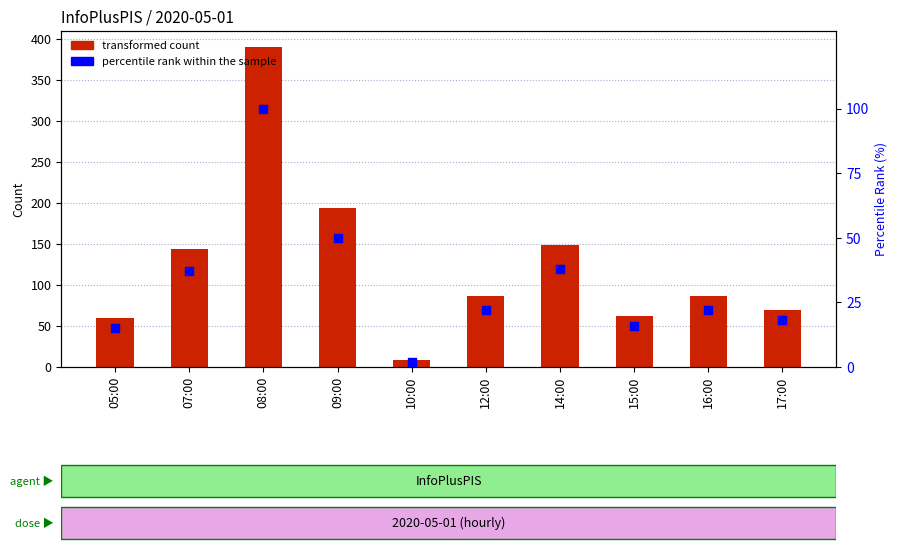

Which series has the largest total across all categories?

transformed count